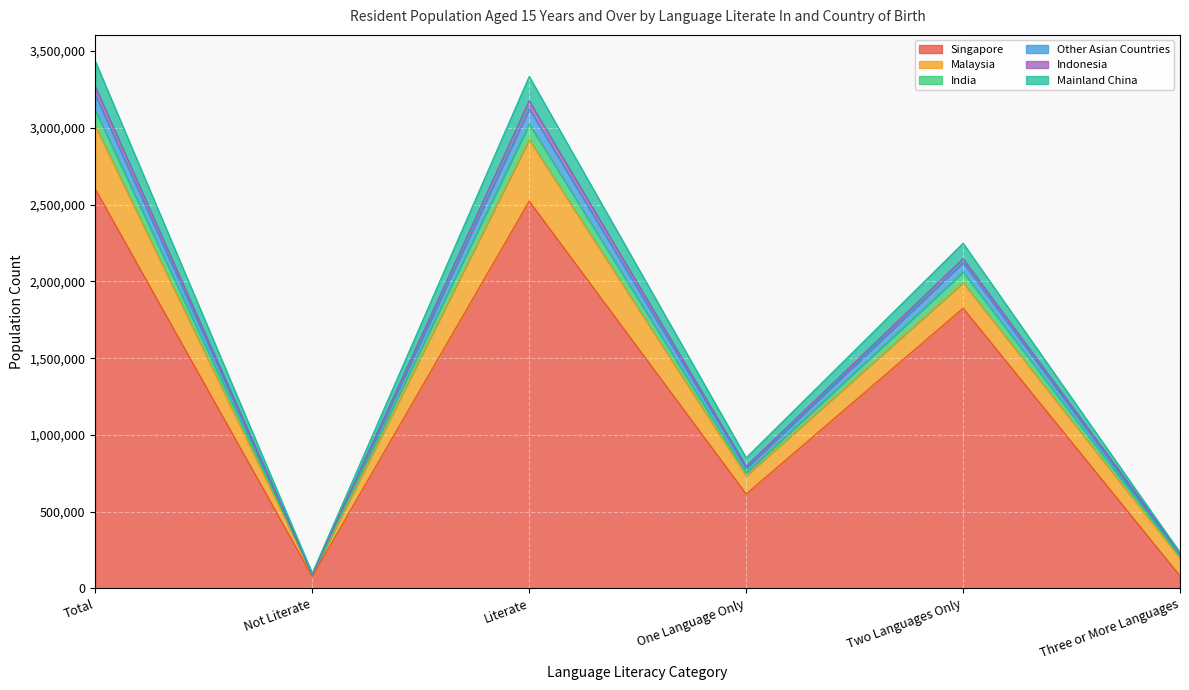

The Singapore series shows 615572 at One Language Only. True or false?

True